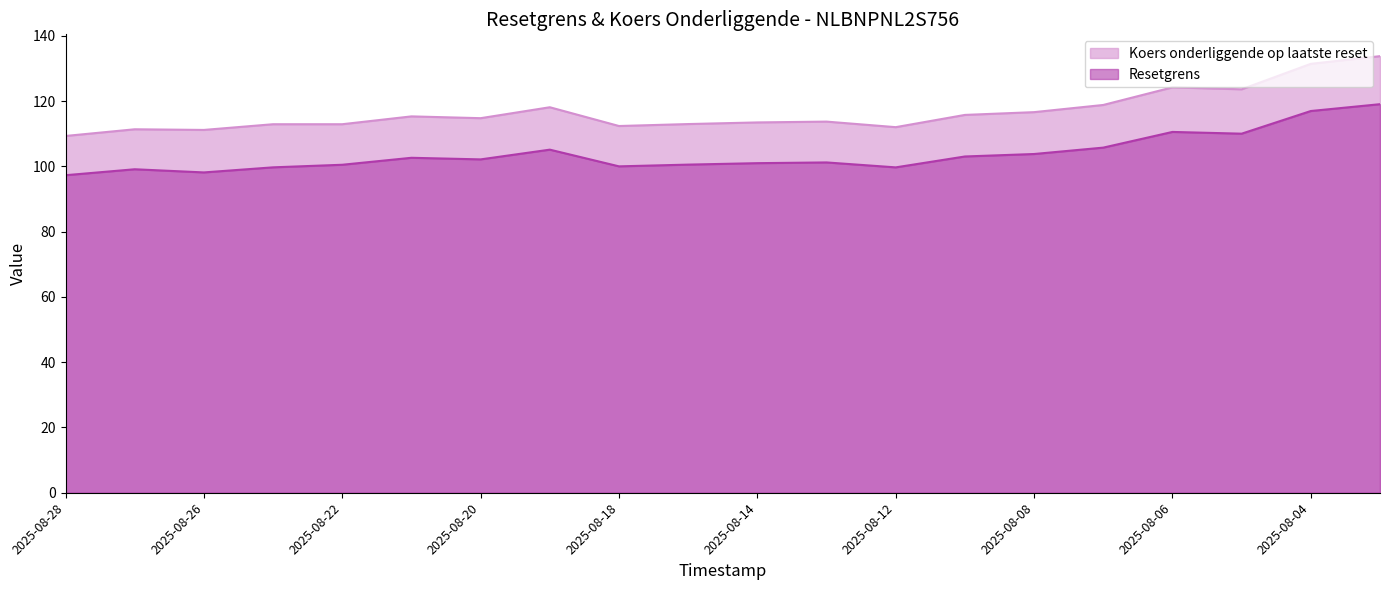

Reading left to right, list all the values displayed in this chart.

Resetgrens: 97.3	99.1	98.1	99.7	100.5	102.6	102.1	105.1	100.0	100.5	101.0	101.2	99.7	103.0	103.8	105.7	110.5	110.0	116.9	119.0
Koers onderliggende op laatste reset: 109.3	111.3	111.2	112.9	112.9	115.3	114.8	118.1	112.3	113.0	113.5	113.7	112.0	115.8	116.6	118.8	124.2	123.6	131.4	133.8